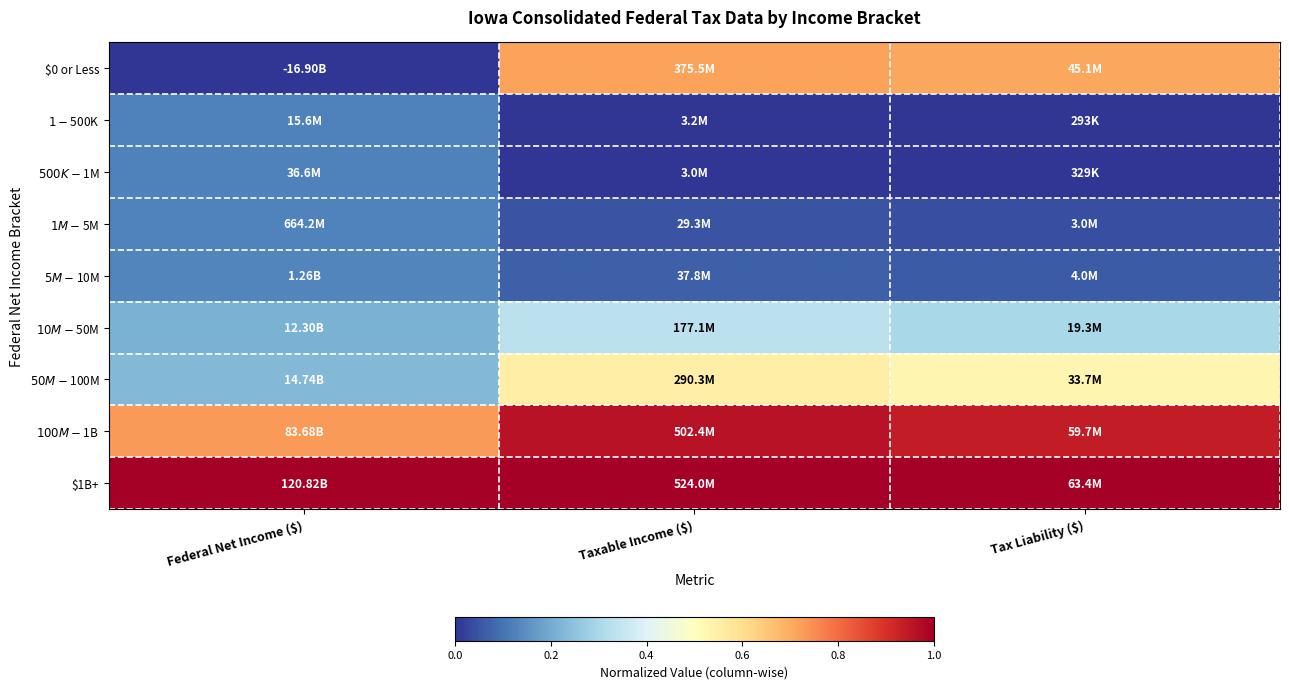

How many series are shown in this chart?

9